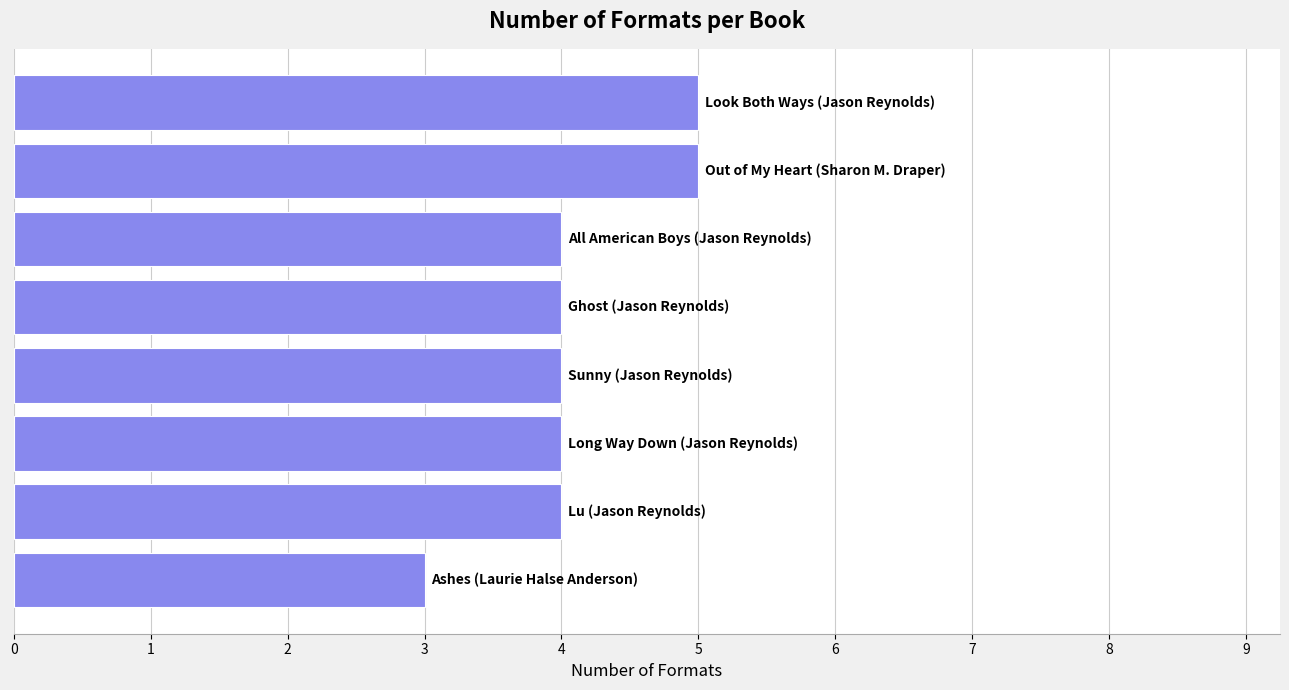

Reading bottom to top, list all the values displayed in this chart.

3	4	4	4	4	4	5	5